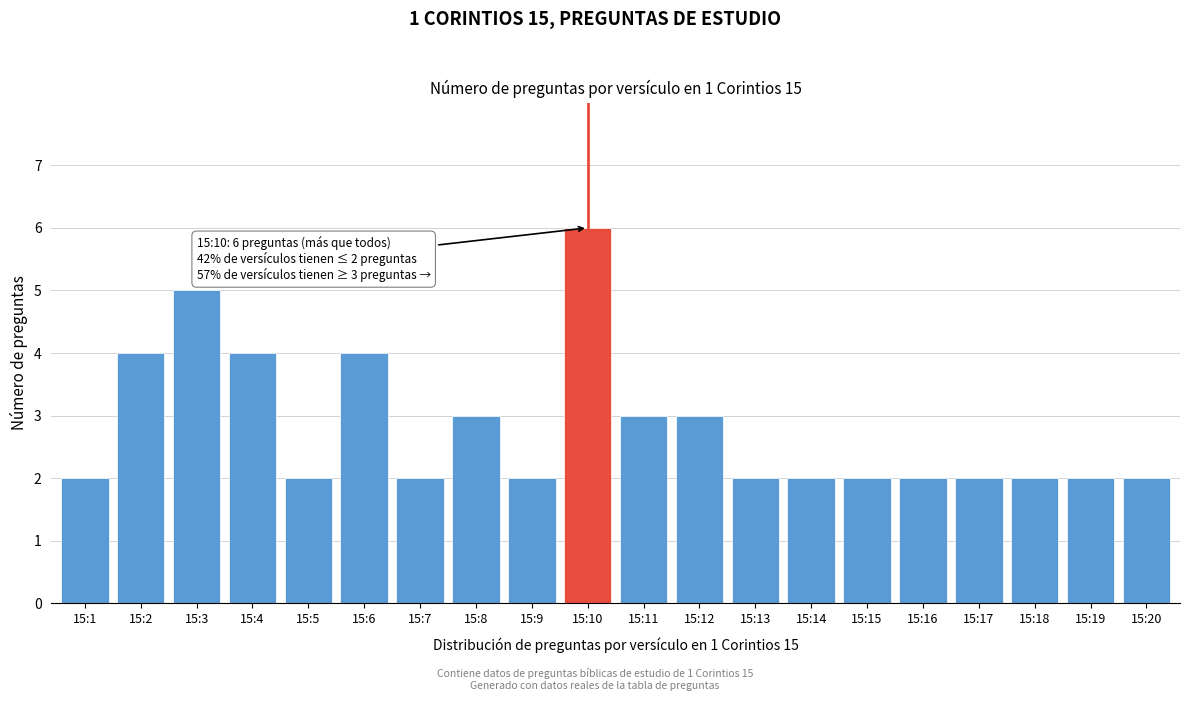

Reading left to right, transcribe all the data shown in this chart.

2	4	5	4	2	4	2	3	2	6	3	3	2	2	2	2	2	2	2	2